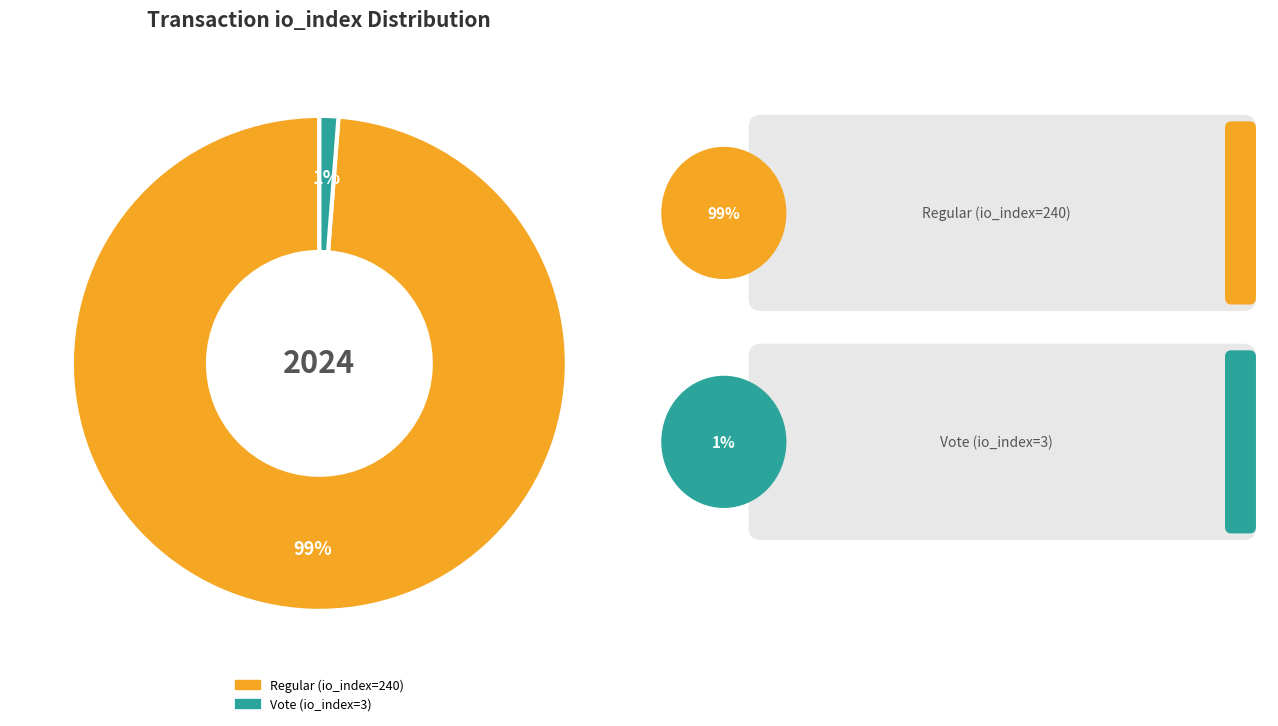

To the nearest percent, what portion does Regular (io_index=240) represent?

99%